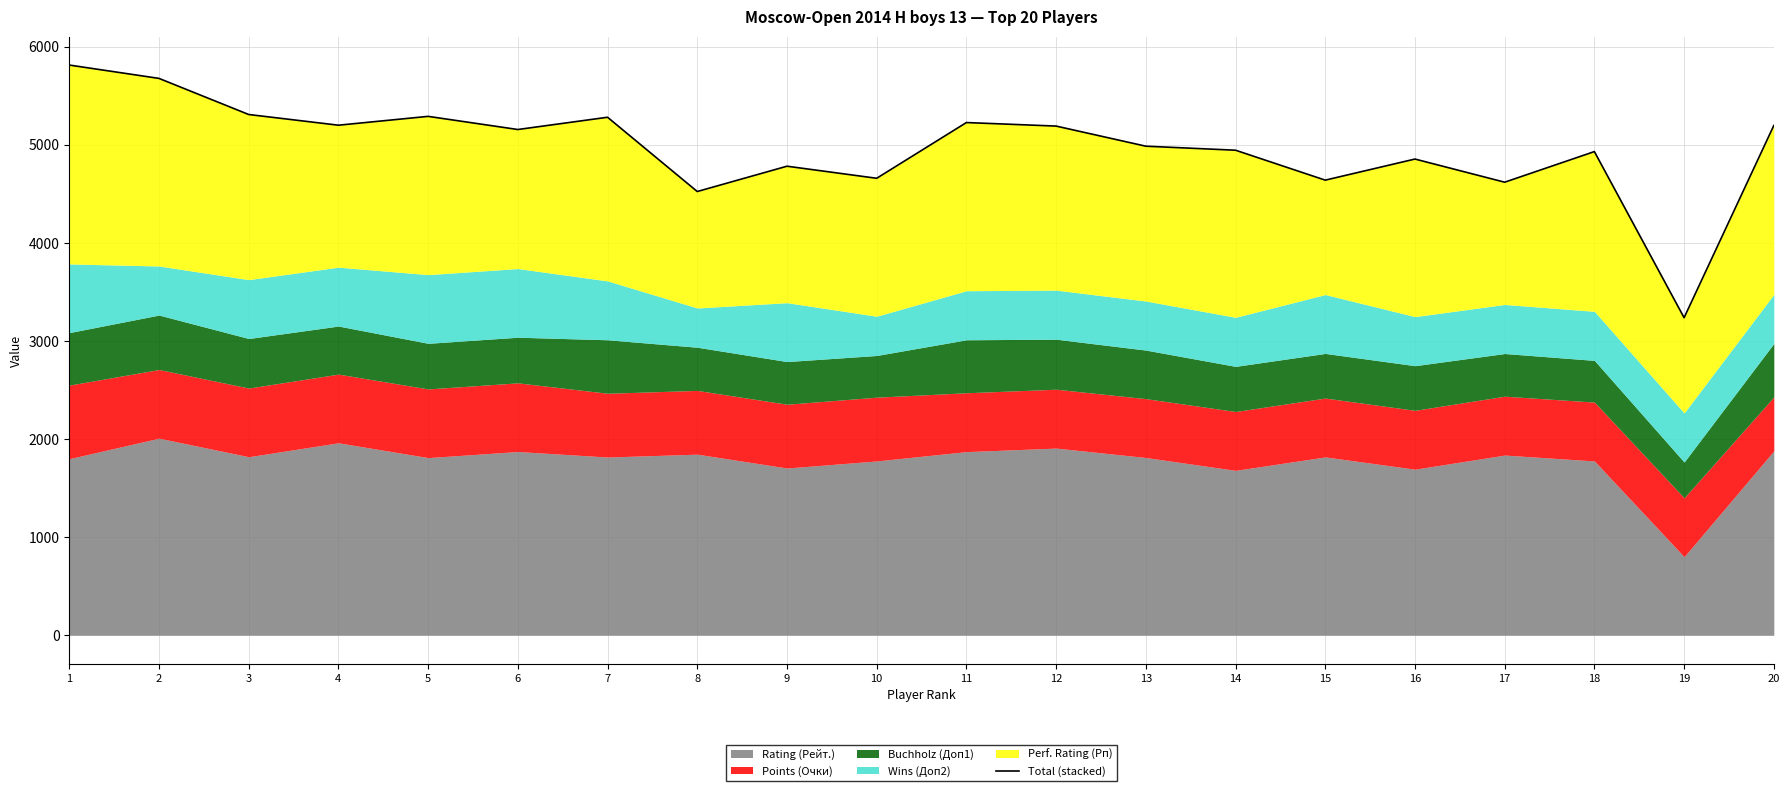

Where does the data first go above 5154?

1